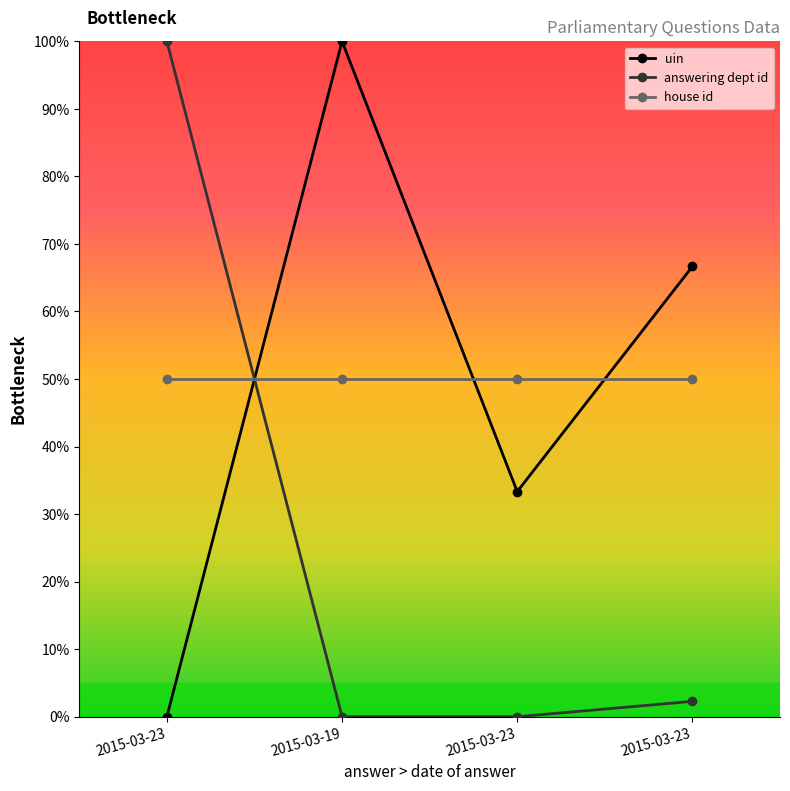

True or false: answering dept id and uin cross at least once.

True